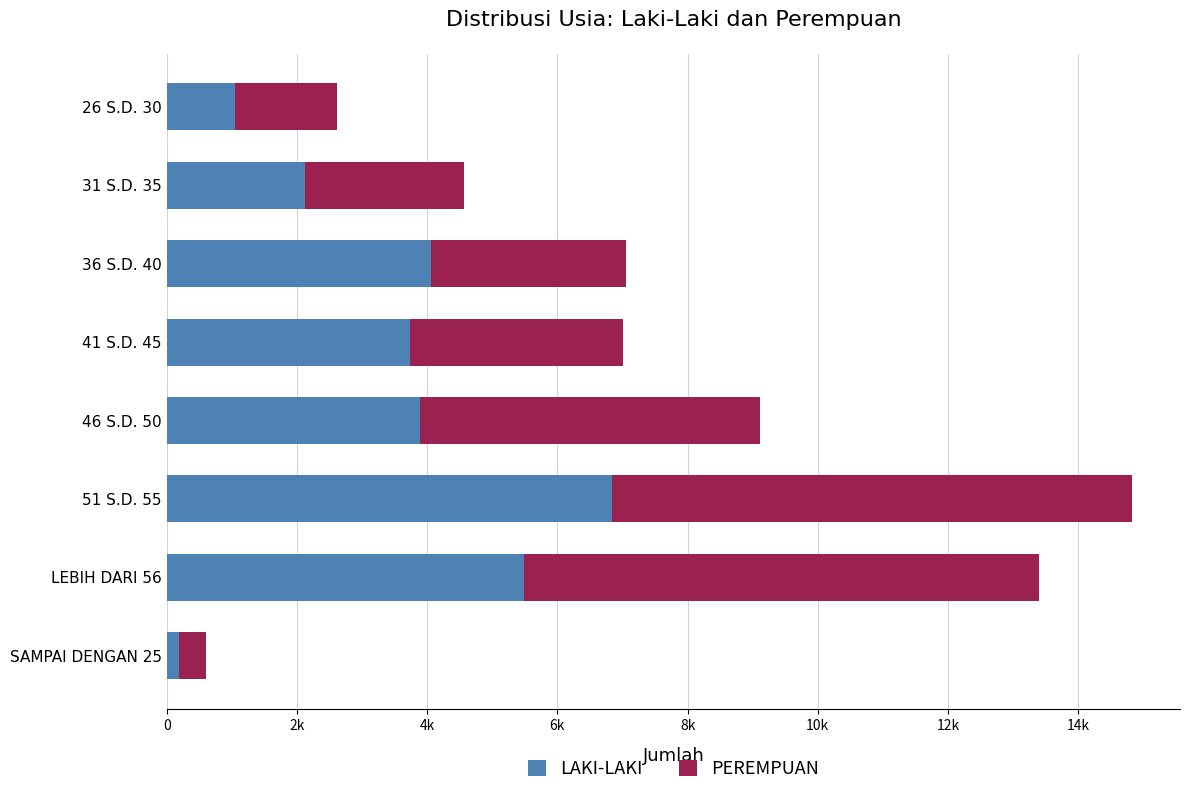

Which category has the lowest value in the LAKI-LAKI series?

SAMPAI DENGAN 25